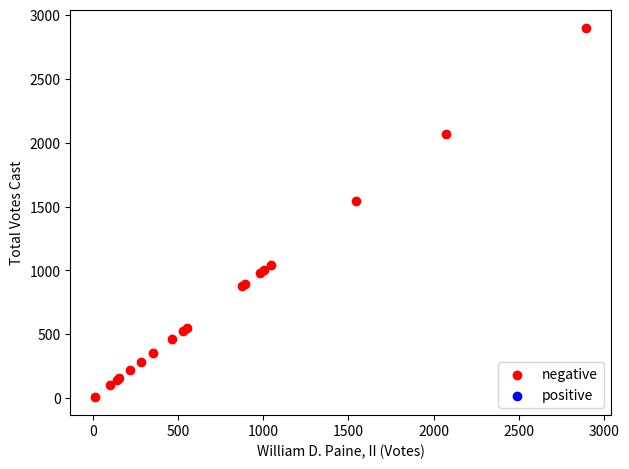

What Y value in the scatter plot is closest to 1453?

1546